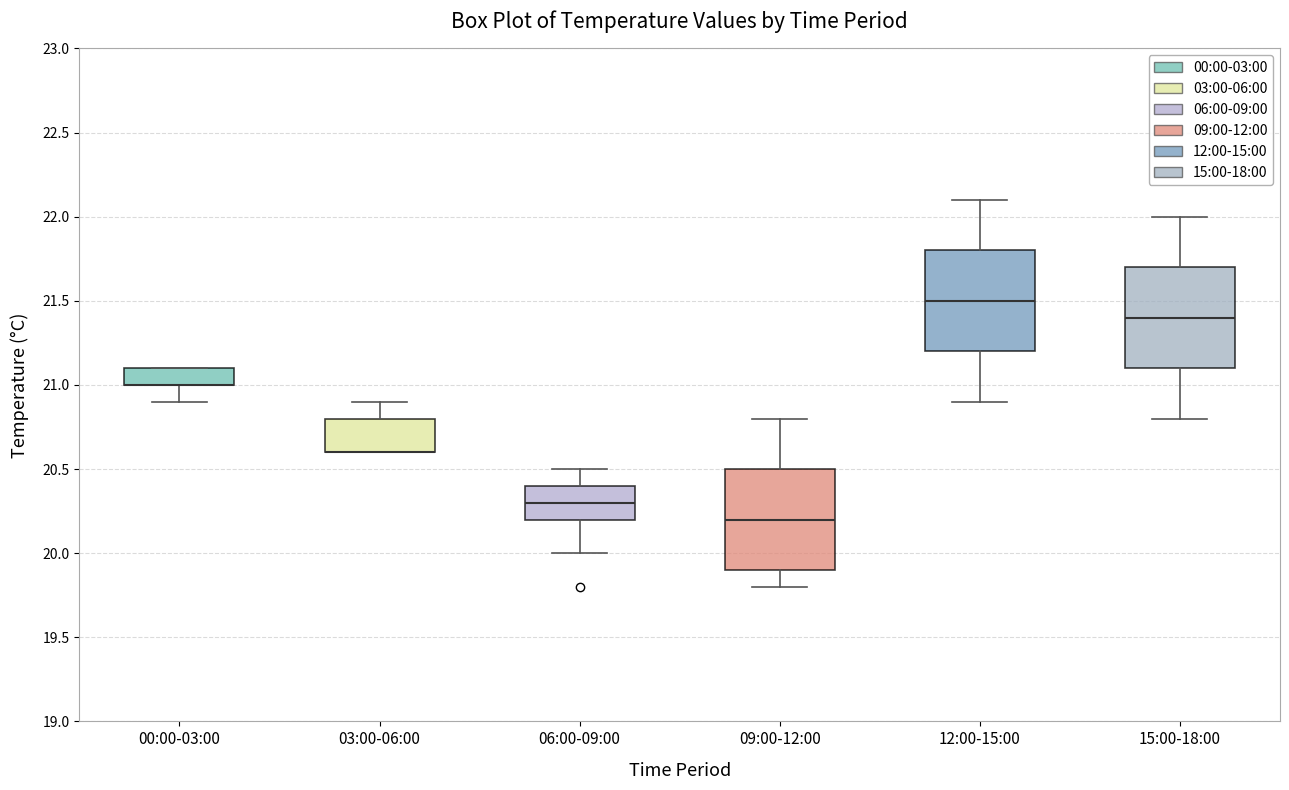

Where is the lower edge of the box for 00:00-03:00 on the y-axis? The values are not printed on the chart, so give them approximately, as read against the axis.

21.0